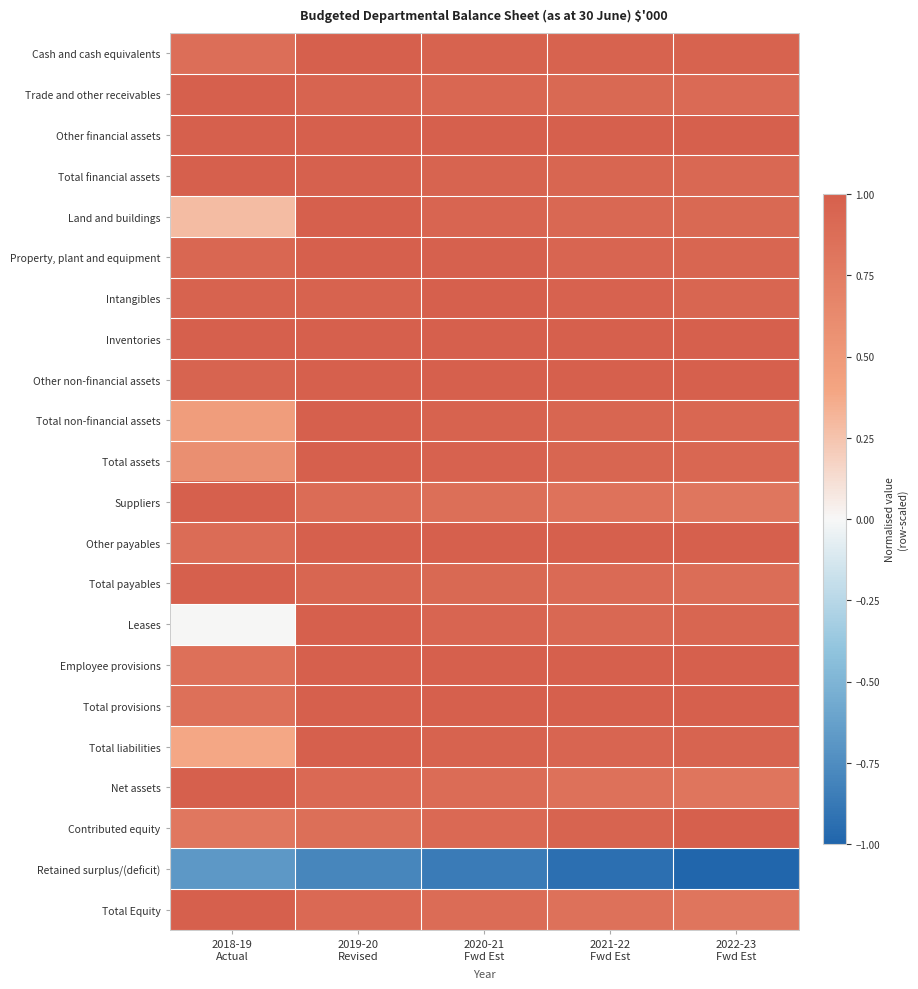

What is the difference between the highest and lowest values at 2022-23
Fwd Est?

2.0